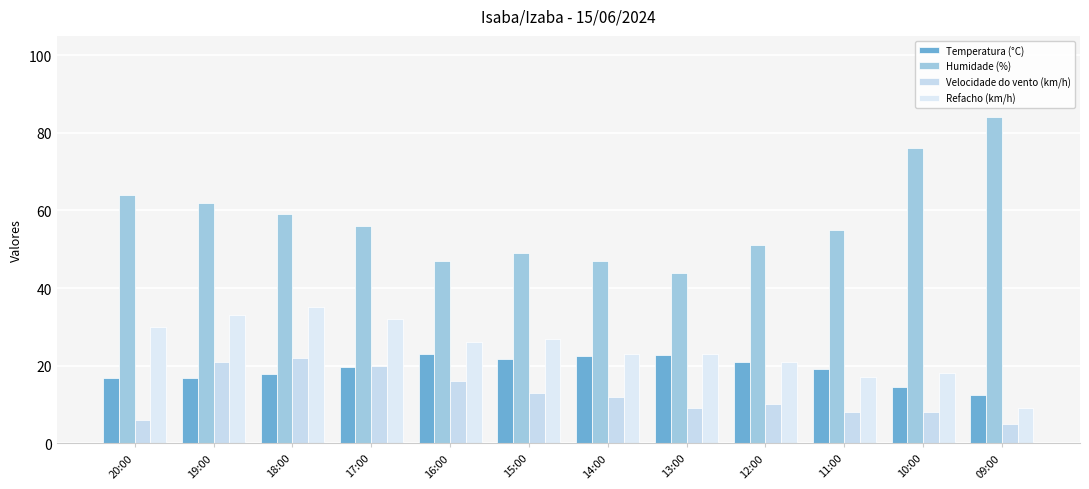

Reading left to right, list all the values displayed in this chart.

Temperatura (°C): 20:00=16.7	19:00=16.7	18:00=17.8	17:00=19.6	16:00=23.0	15:00=21.8	14:00=22.4	13:00=22.7	12:00=20.9	11:00=19.1	10:00=14.5	09:00=12.5
Humidade (%): 20:00=64.0	19:00=62.0	18:00=59.0	17:00=56.0	16:00=47.0	15:00=49.0	14:00=47.0	13:00=44.0	12:00=51.0	11:00=55.0	10:00=76.0	09:00=84.0
Velocidade do vento (km/h): 20:00=6.0	19:00=21.0	18:00=22.0	17:00=20.0	16:00=16.0	15:00=13.0	14:00=12.0	13:00=9.0	12:00=10.0	11:00=8.0	10:00=8.0	09:00=5.0
Refacho (km/h): 20:00=30.0	19:00=33.0	18:00=35.0	17:00=32.0	16:00=26.0	15:00=27.0	14:00=23.0	13:00=23.0	12:00=21.0	11:00=17.0	10:00=18.0	09:00=9.0